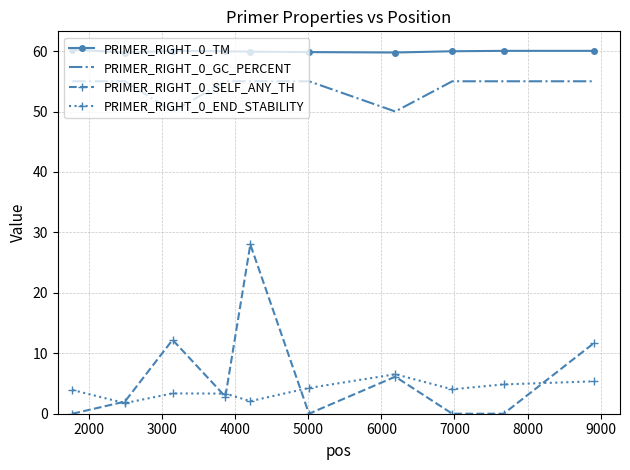

Which series has the widest spread of values?

PRIMER_RIGHT_0_SELF_ANY_TH